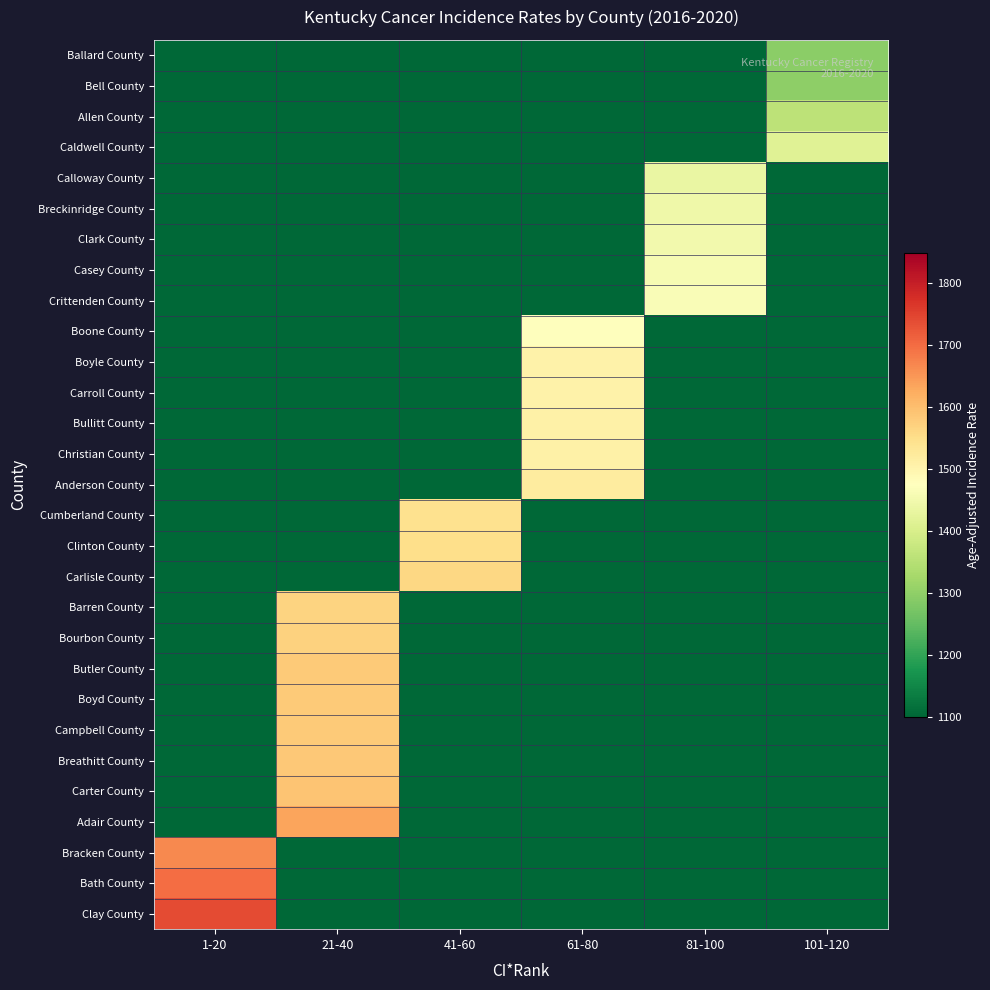

Between 1-20 and 41-60, which is larger?

1-20